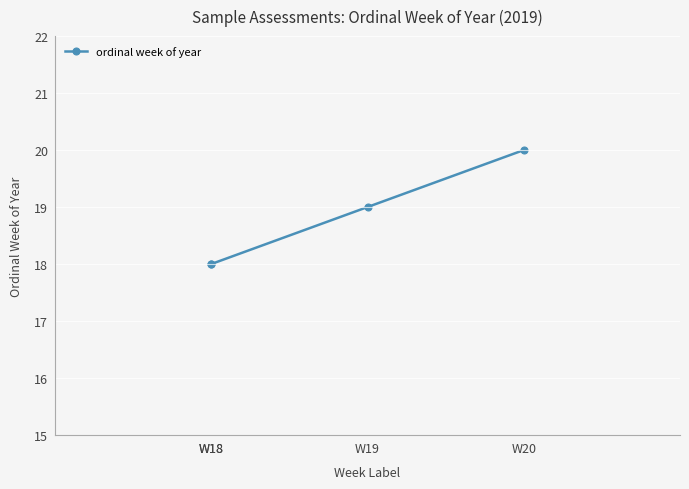

What value does the data have at W18?

18